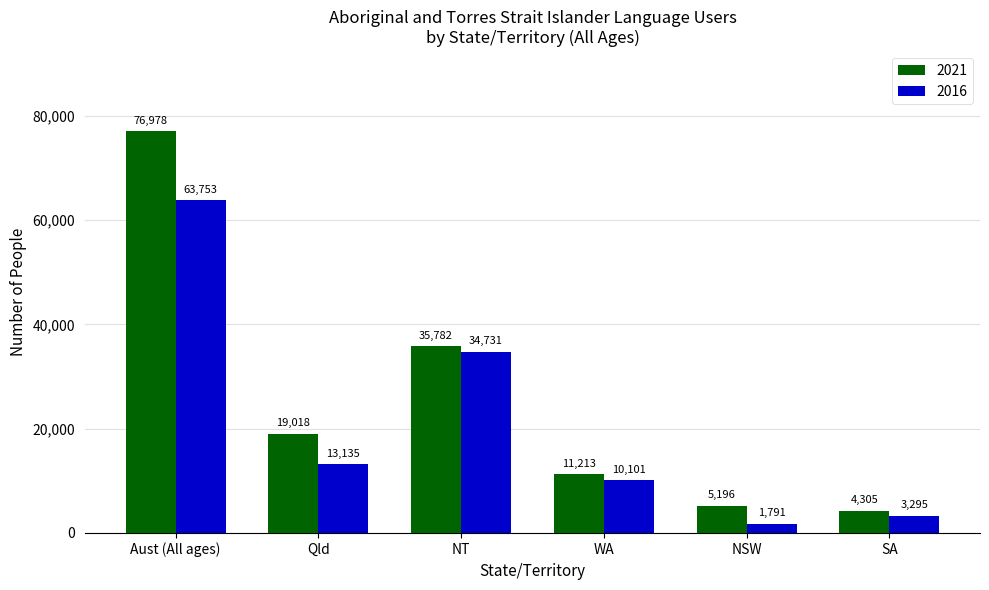

How many data points in 2016 are less than 13135?

3